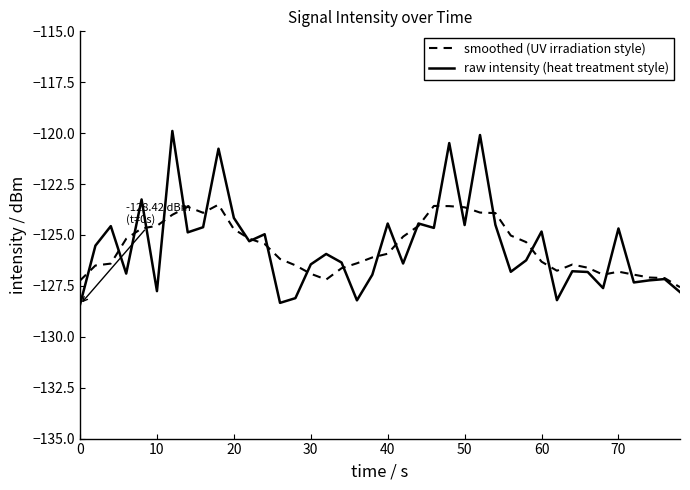

Rank the series by their maximum value, from highest to lowest.

raw intensity (heat treatment style), smoothed (UV irradiation style)